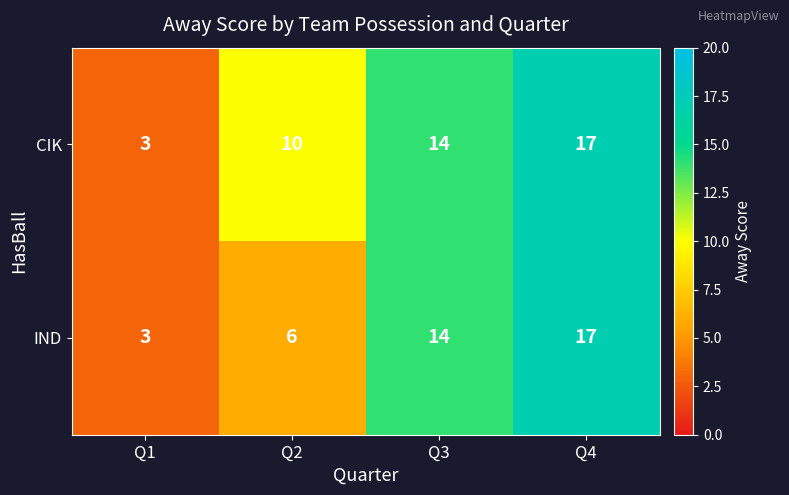

What is the difference between the highest and lowest values at Q2?

4